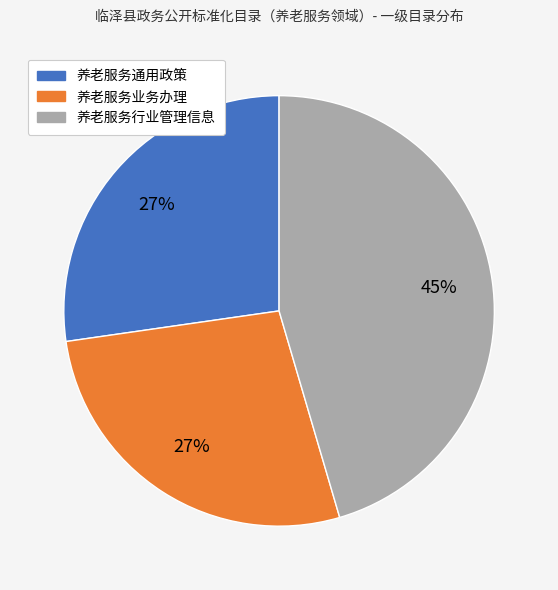

Does 养老服务业务办理 account for over 50% of the chart?

No